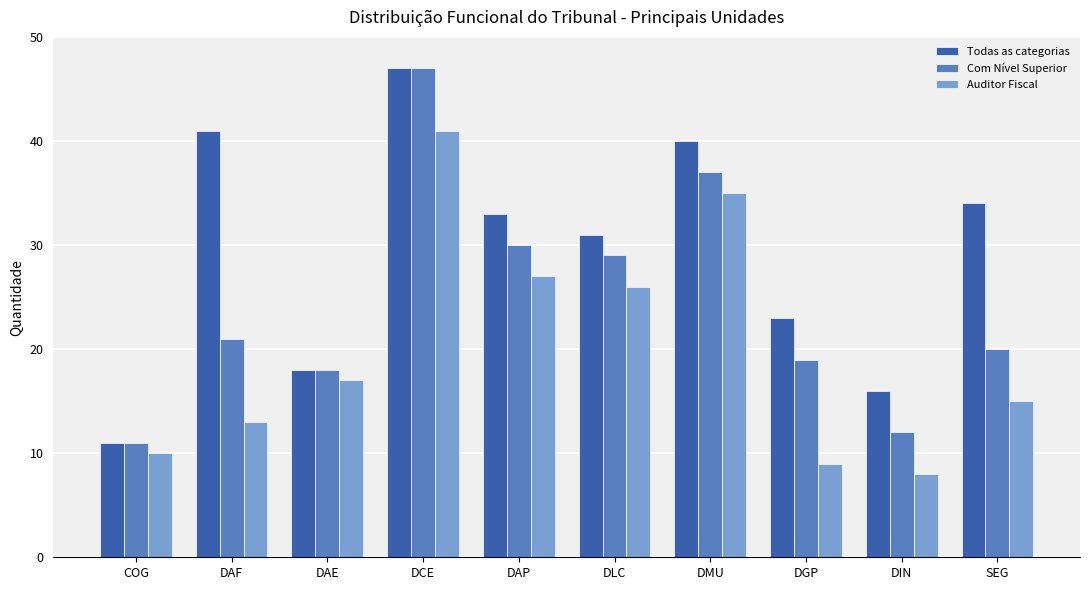

What position from the left is DAF?

2